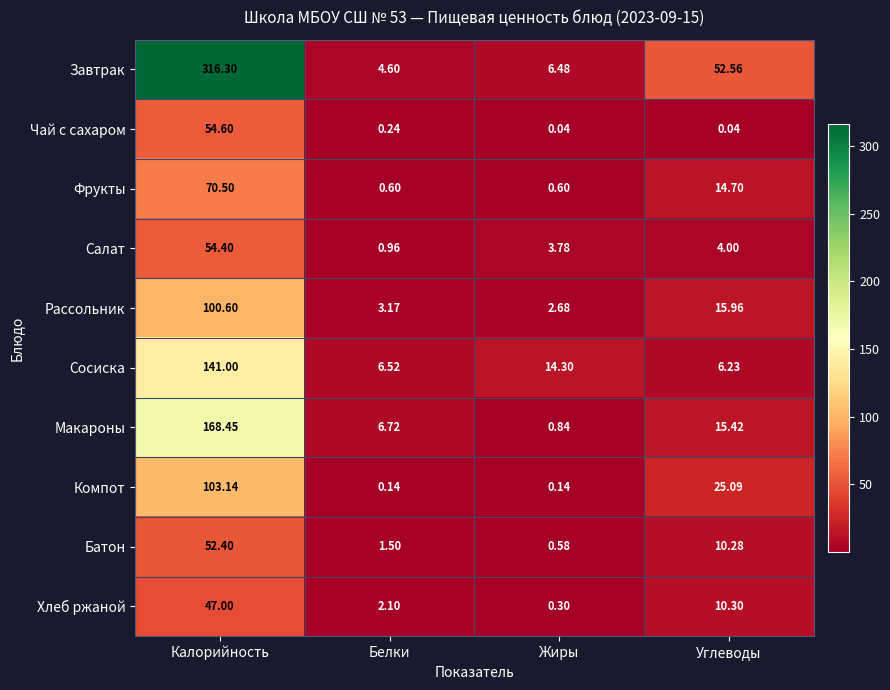

At which category is the sum across all series the highest?

Калорийность